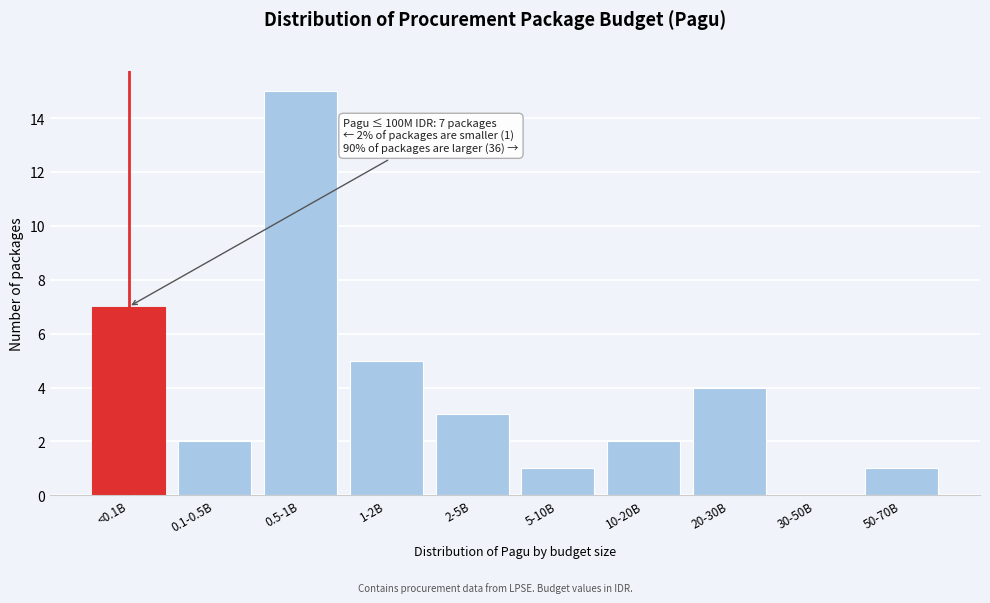

Reading right to left, what are all the values shown in this chart?

50-70B=1	30-50B=0	20-30B=4	10-20B=2	5-10B=1	2-5B=3	1-2B=5	0.5-1B=15	0.1-0.5B=2	<0.1B=7